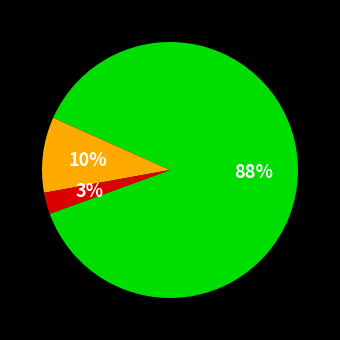

Is there a majority slice in this chart?

Yes